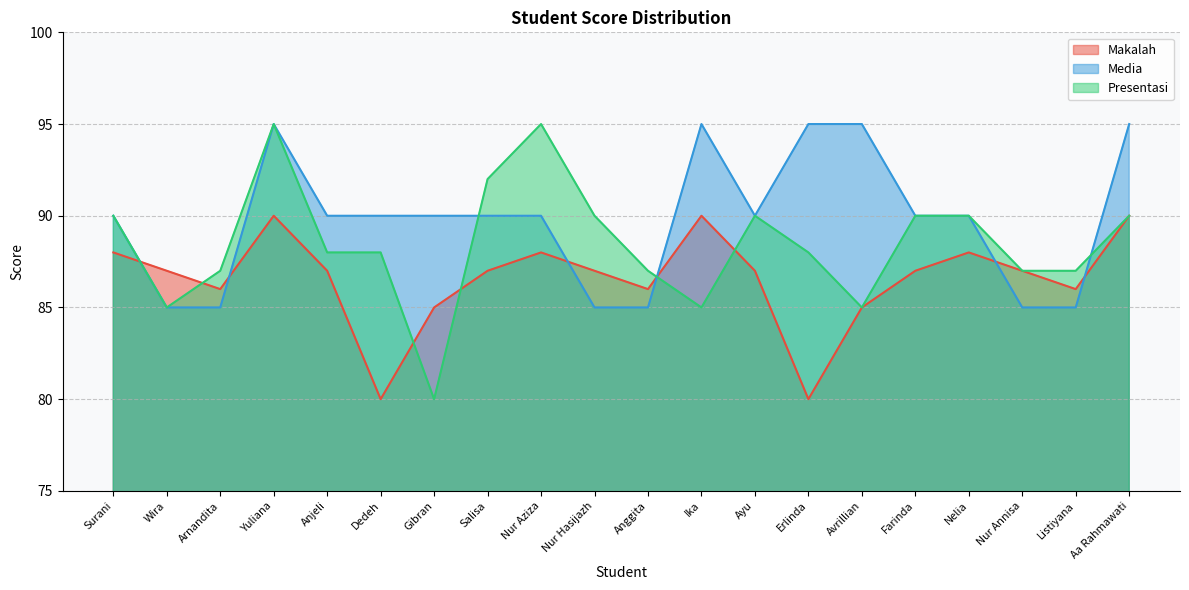

What is the total value across all series at Farinda?

267